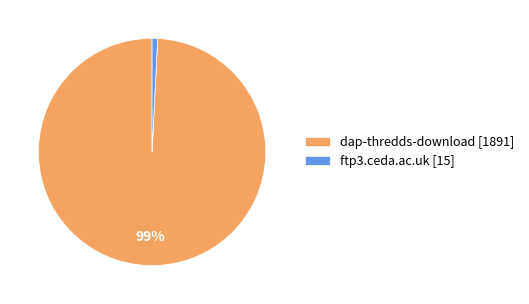

To the nearest percent, what is the average slice percentage?

50%